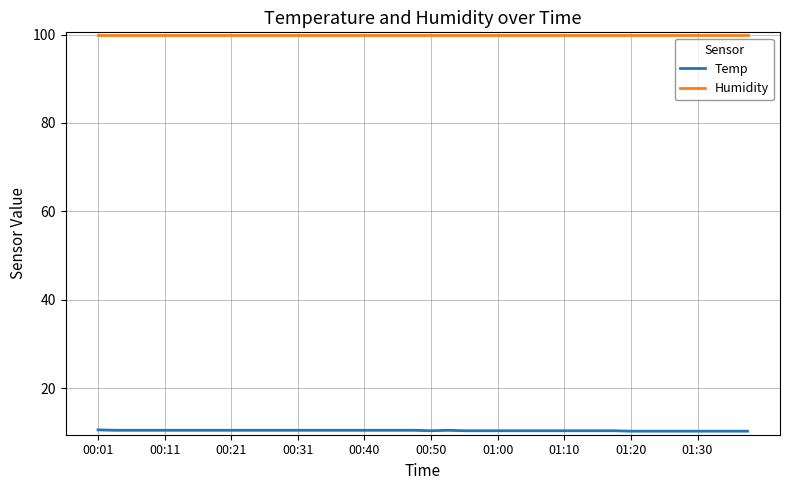

Count the number of data series in this chart.

2